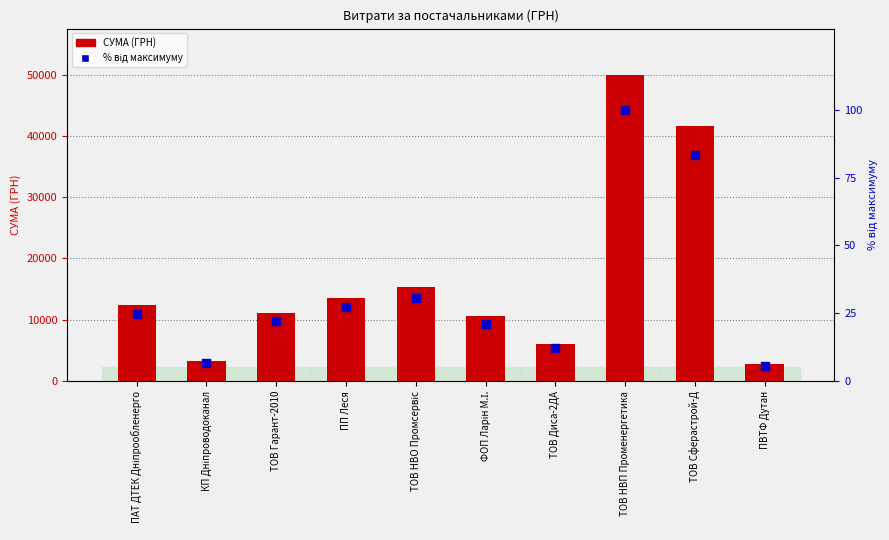

Which series reaches the minimum Y coordinate?

відсоток від максимуму